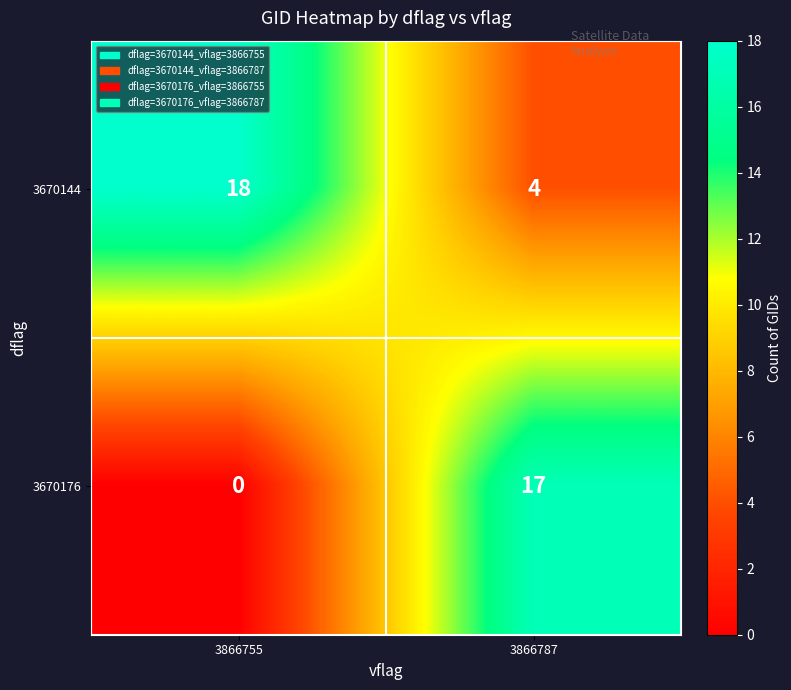

Which series has the widest spread of values?

3670176